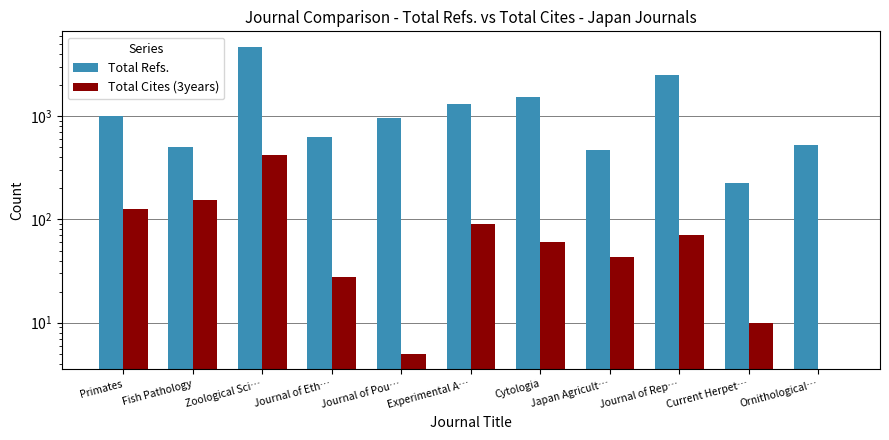

What is the approximate value of Total Cites (3years) at Journal of Eth…, to the nearest 5?

30